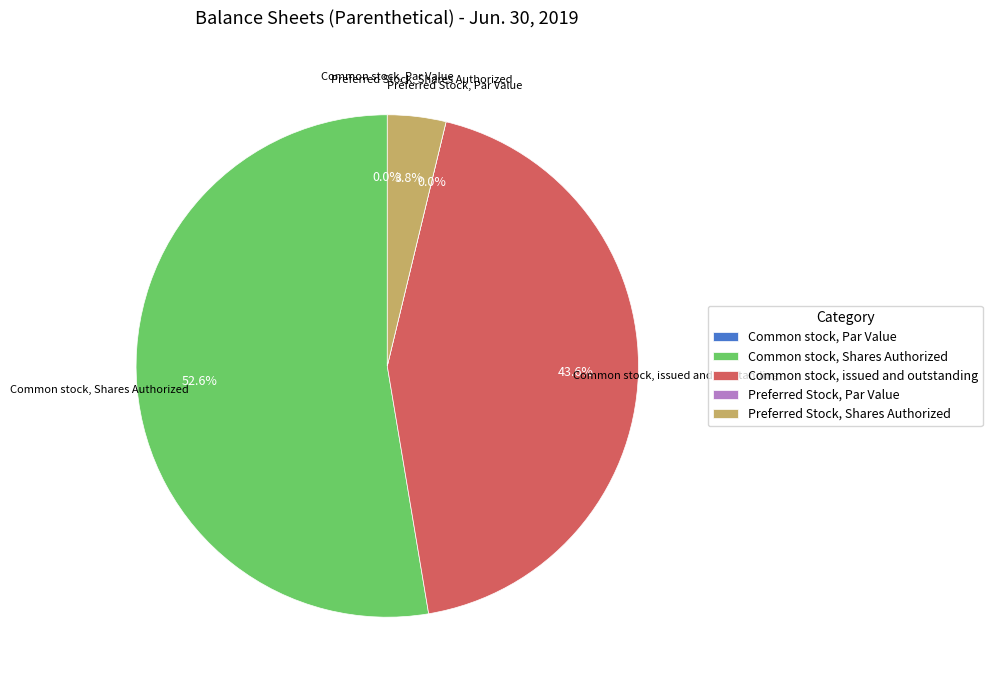

What portion of the pie excludes Preferred Stock, Par Value?

100.0%